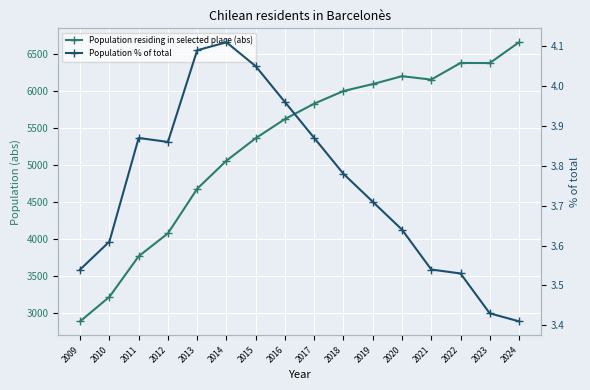

True or false: Population % of total and Population residing in selected place (abs) intersect in this chart.

False